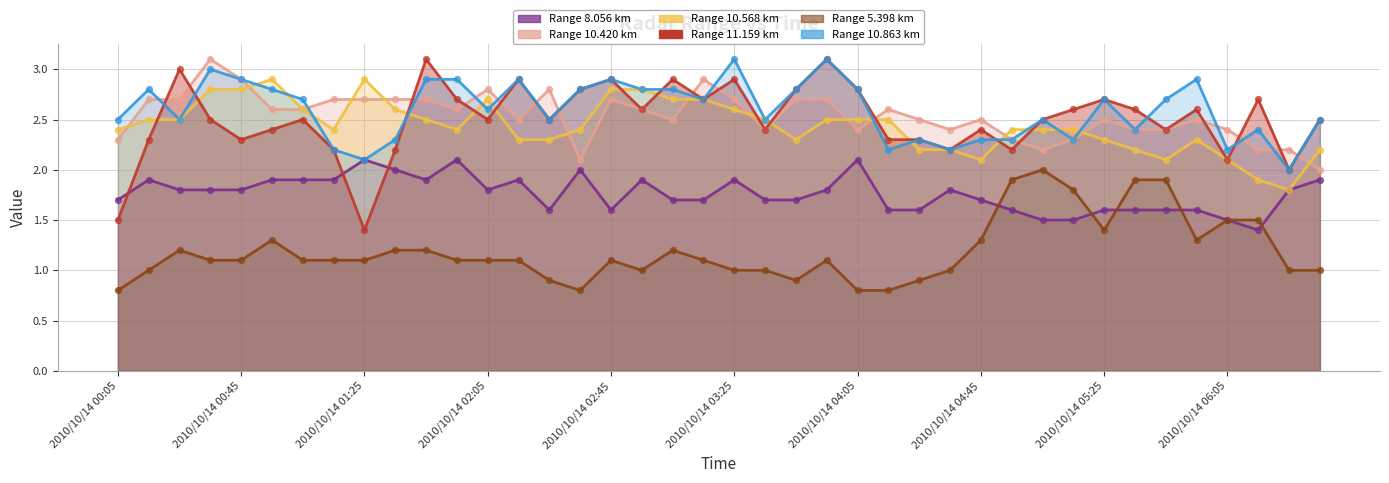

What is the total value across all series at 2010/10/14 03:05?

13.8